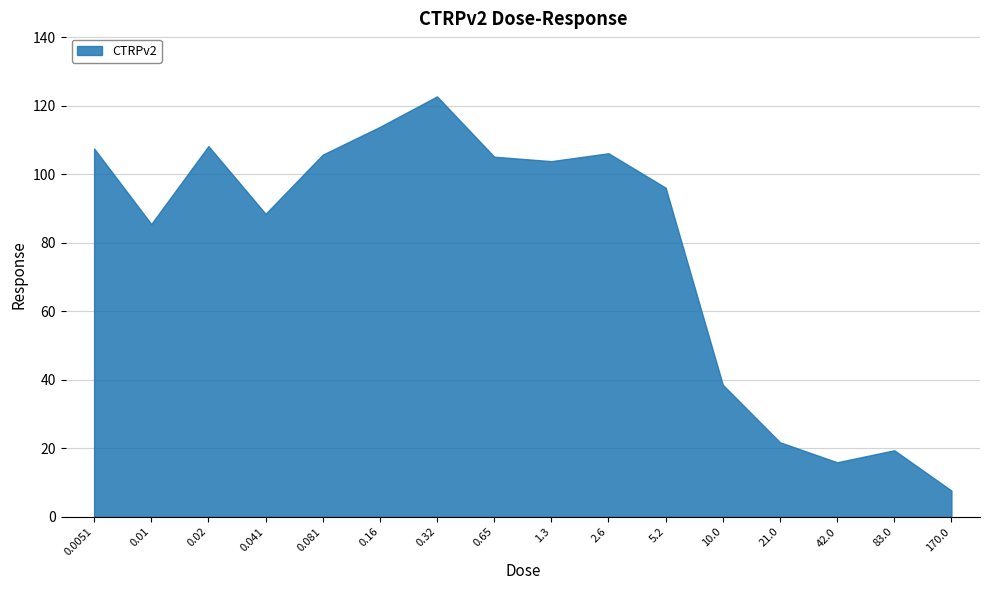

How many points are lower than both their immediate neighbors (excluding endpoints)?

4